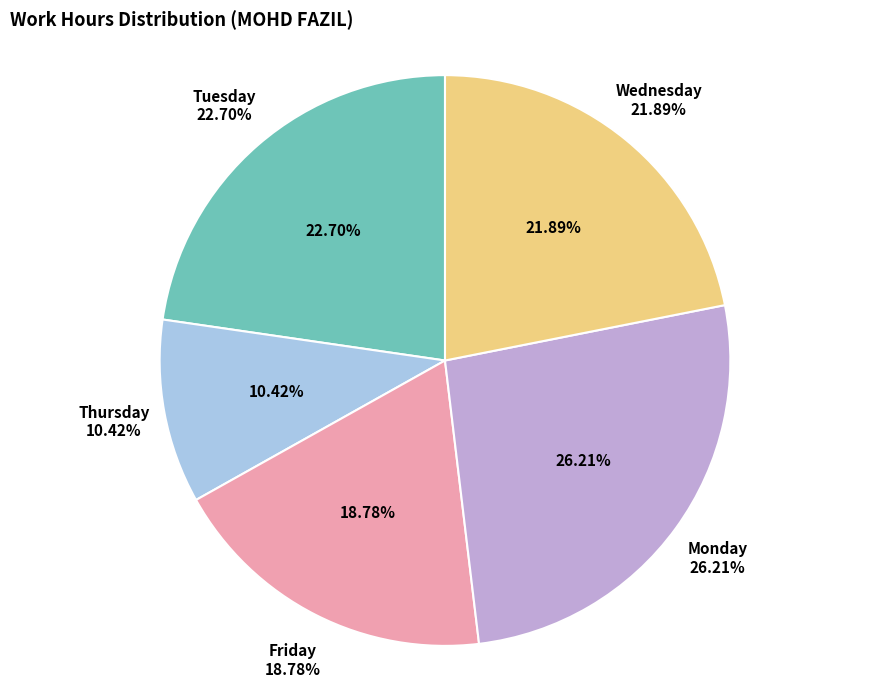

Does Thu 1 represent more than half of the total?

No